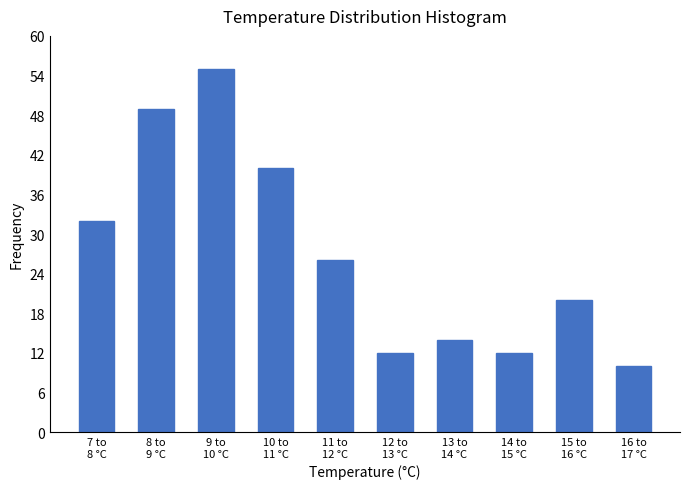

Reading left to right, what are all the values shown in this chart?

32	49	55	40	26	12	14	12	20	10